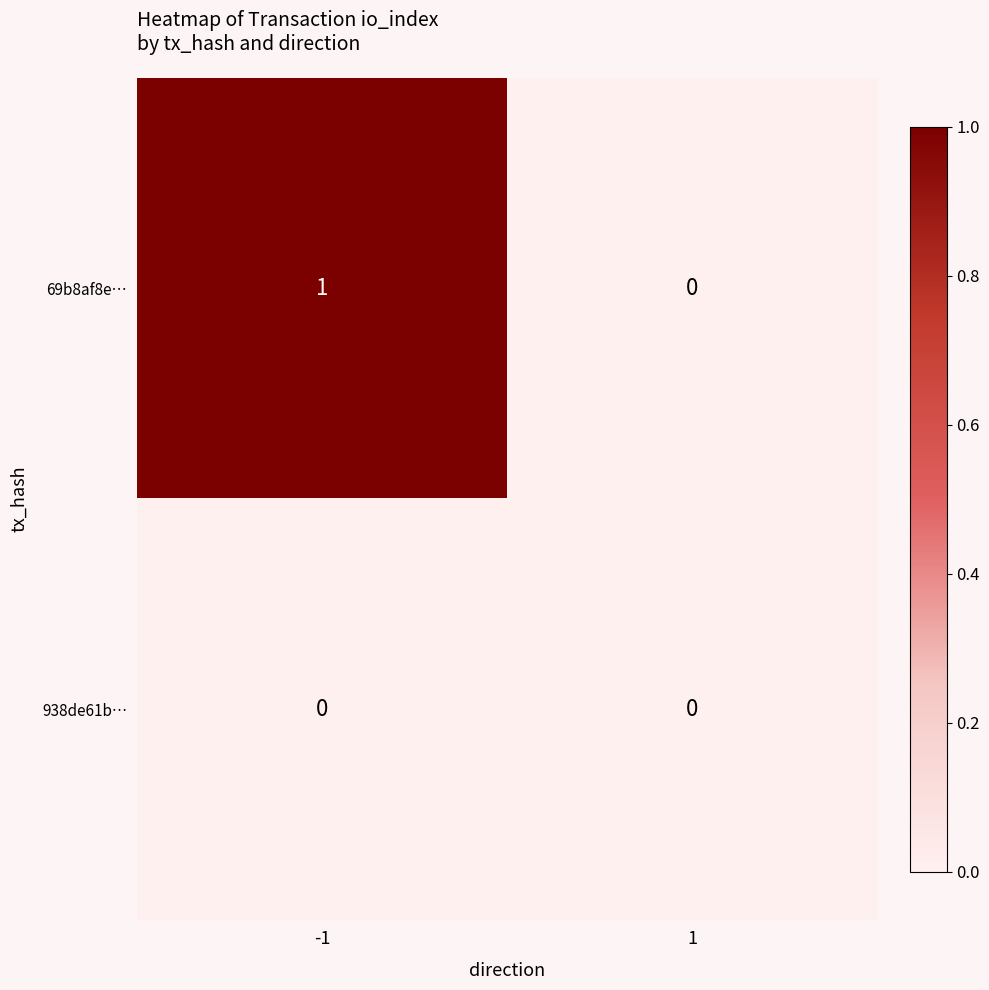

Which series has the largest total across all categories?

69b8af8e…